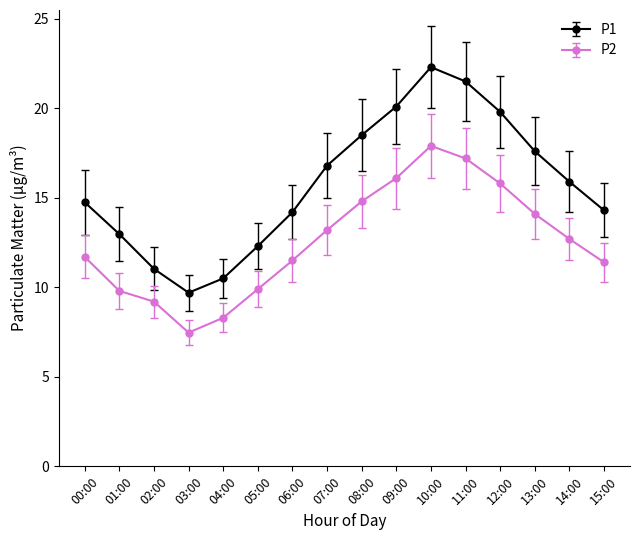

Rank the series at 15:00 from lowest to highest value.

P2, P1